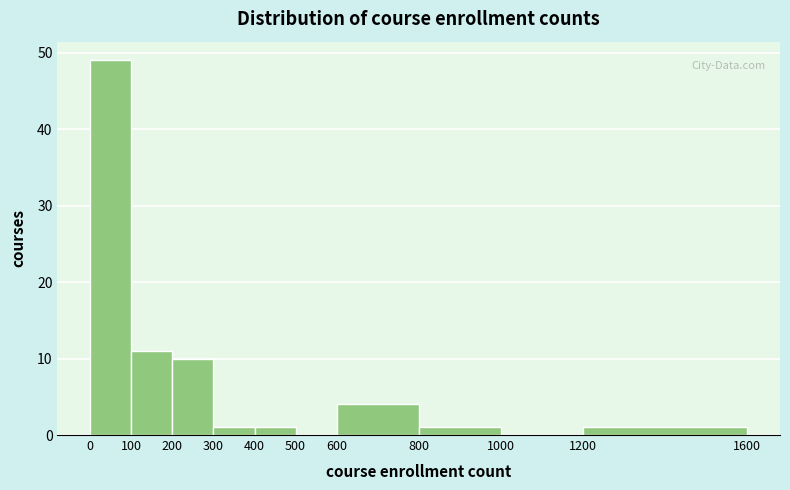

What is the height of the bar covering 200 to 300 on the x-axis? The values are not printed on the chart, so give them approximately, as read against the axis.

10